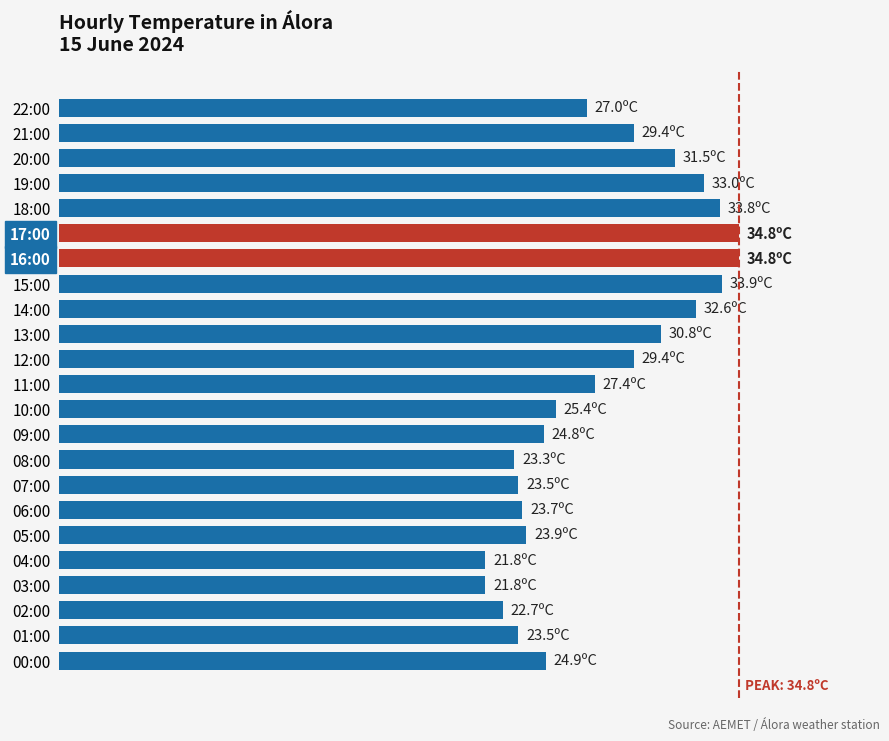

How many categories are shown in the chart?

23